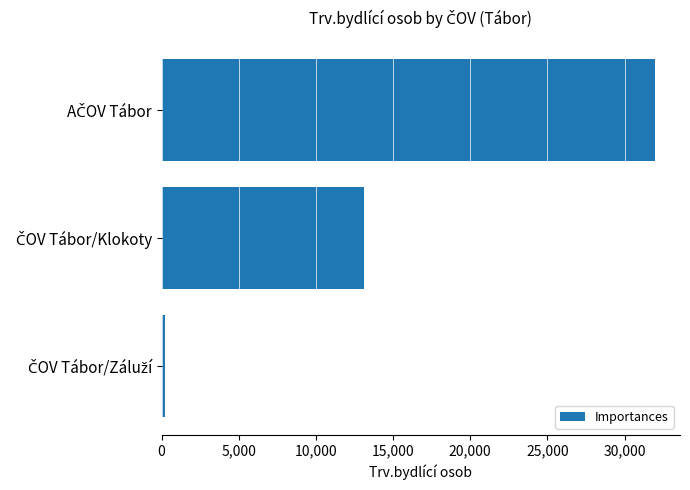

Are the bars grouped side by side (vs. stacked)?

No